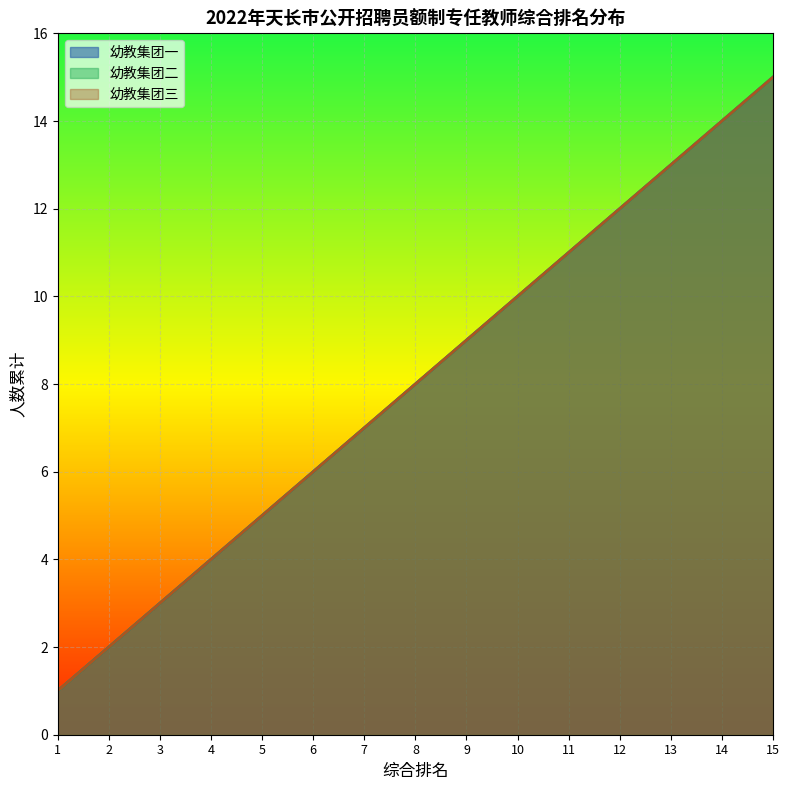

What is the total value across all series at 4?

12